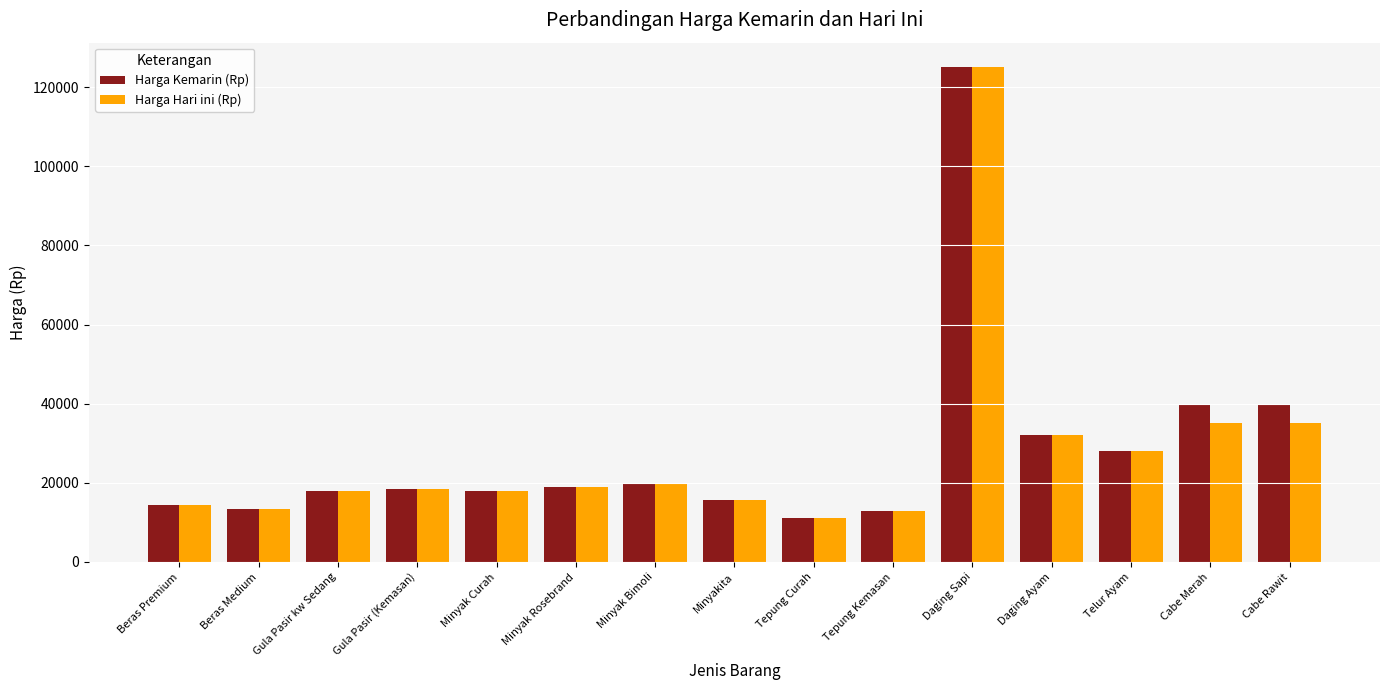

How many bars are there in each group?

2